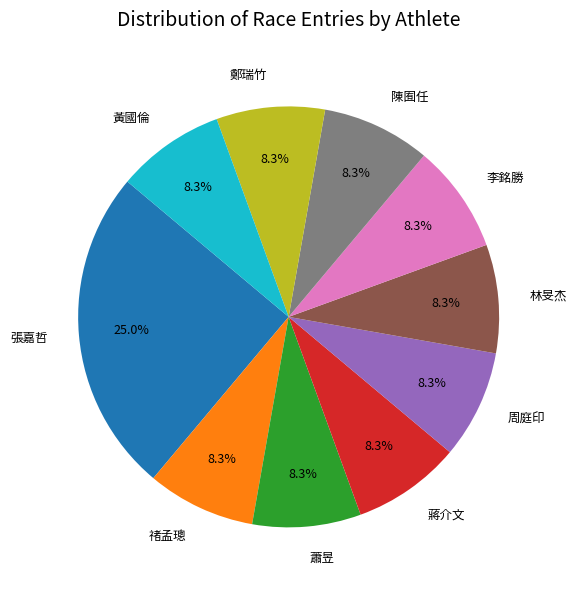

To the nearest percent, what is the difference between the largest and smallest slice percentages?

17%